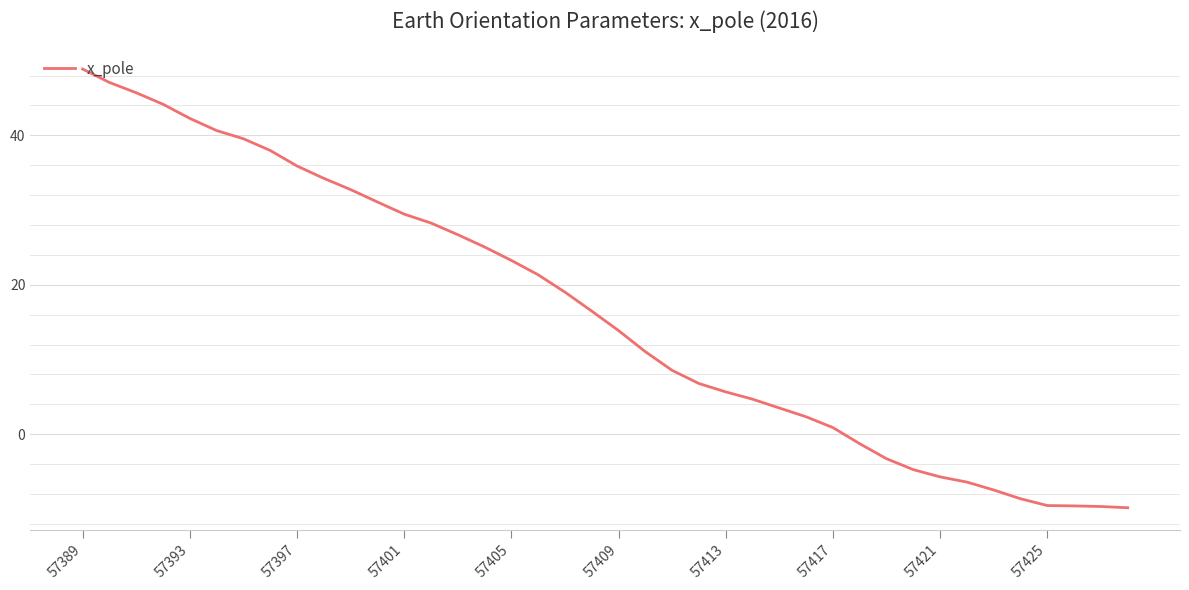

What is the minimum value shown in the chart?

-9.9